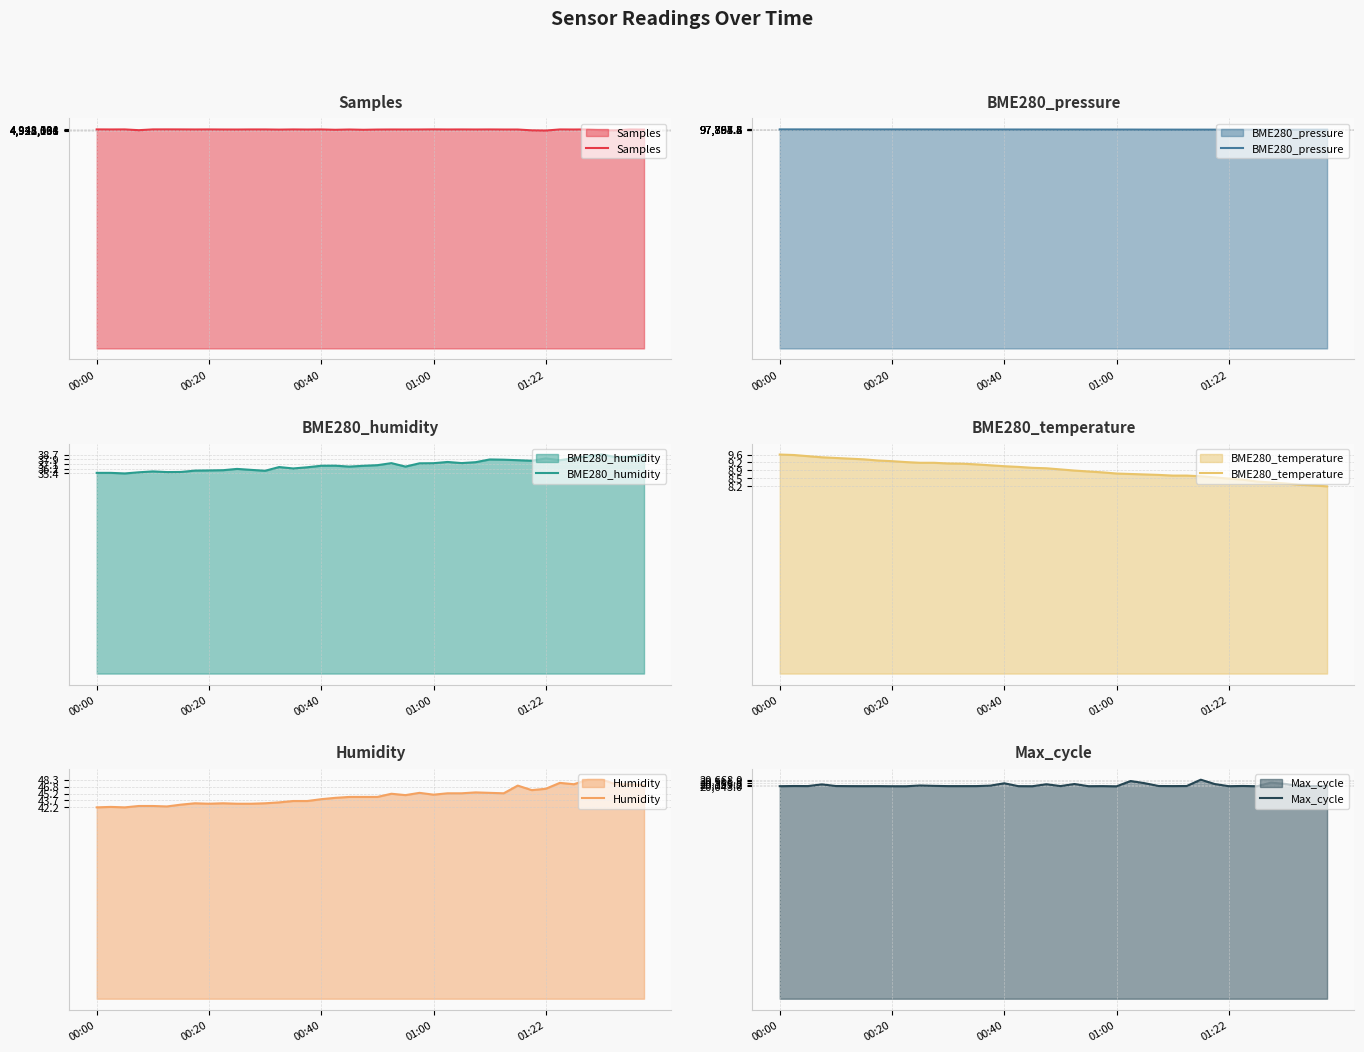

True or false: BME280_temperature has a value of 9.6 at 00:00.

True